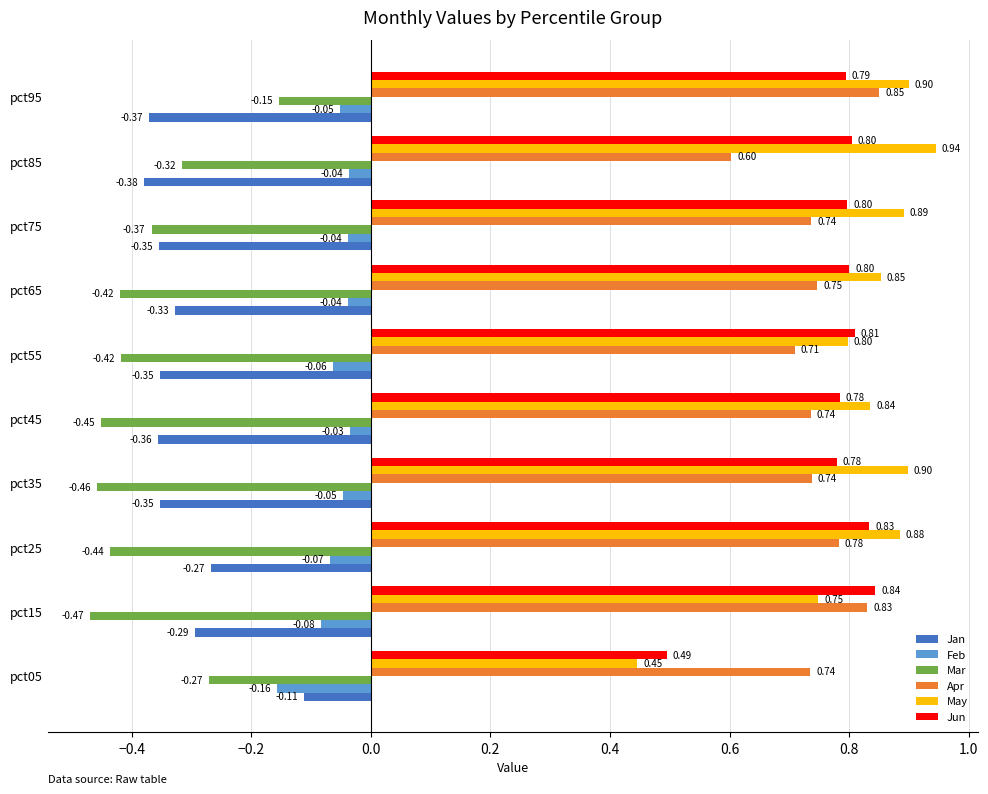

Between pct15 and pct55, which series saw the biggest shift?

Apr